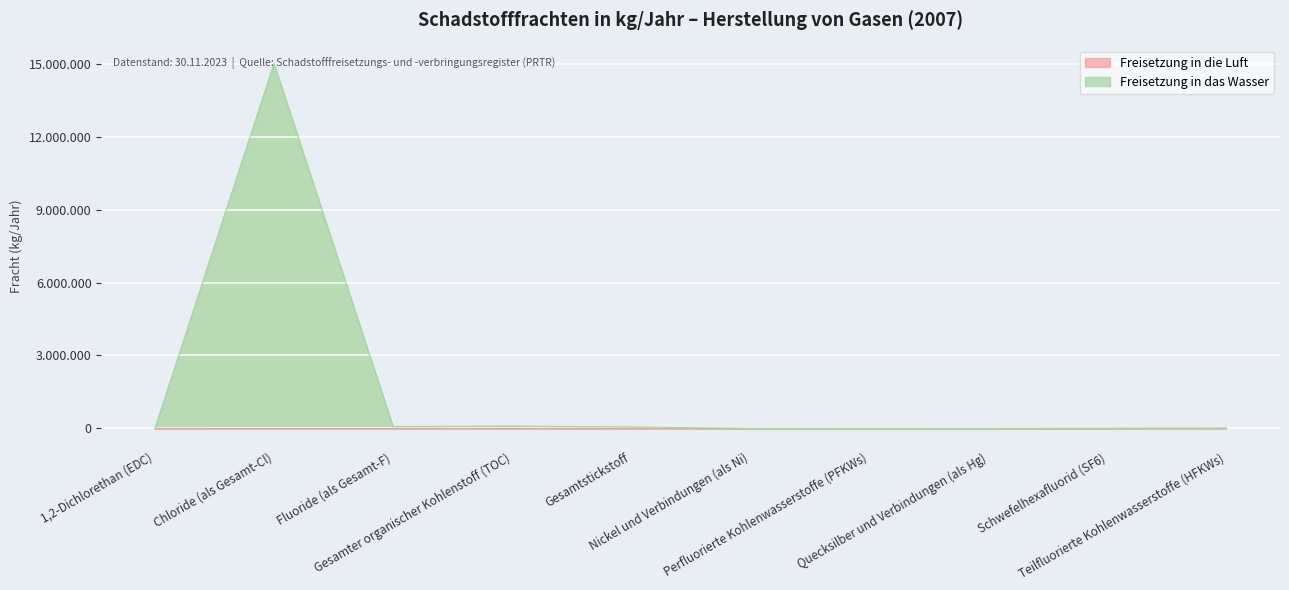

True or false: Freisetzung in das Wasser has more than 1 points higher than both neighbors.

True